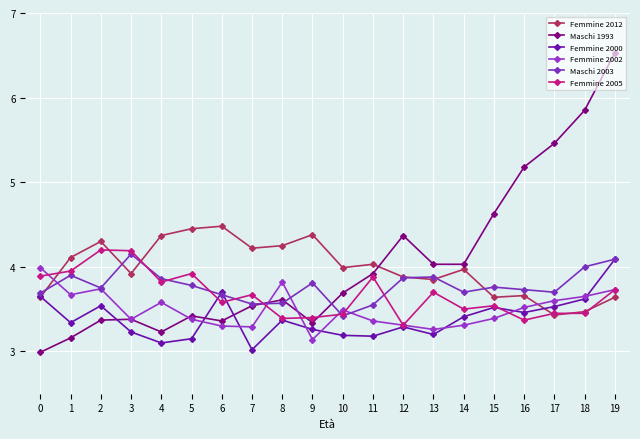

How many lines are shown in the chart?

6